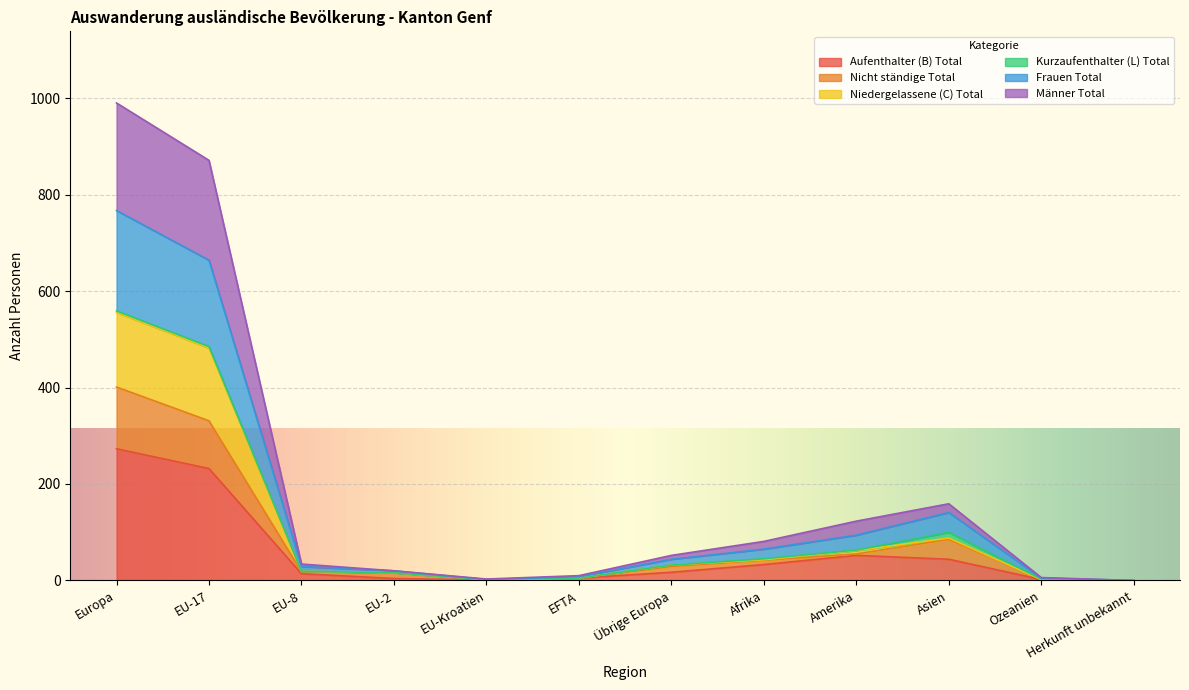

What is the highest value of the Aufenthalter (B) Total series?

273